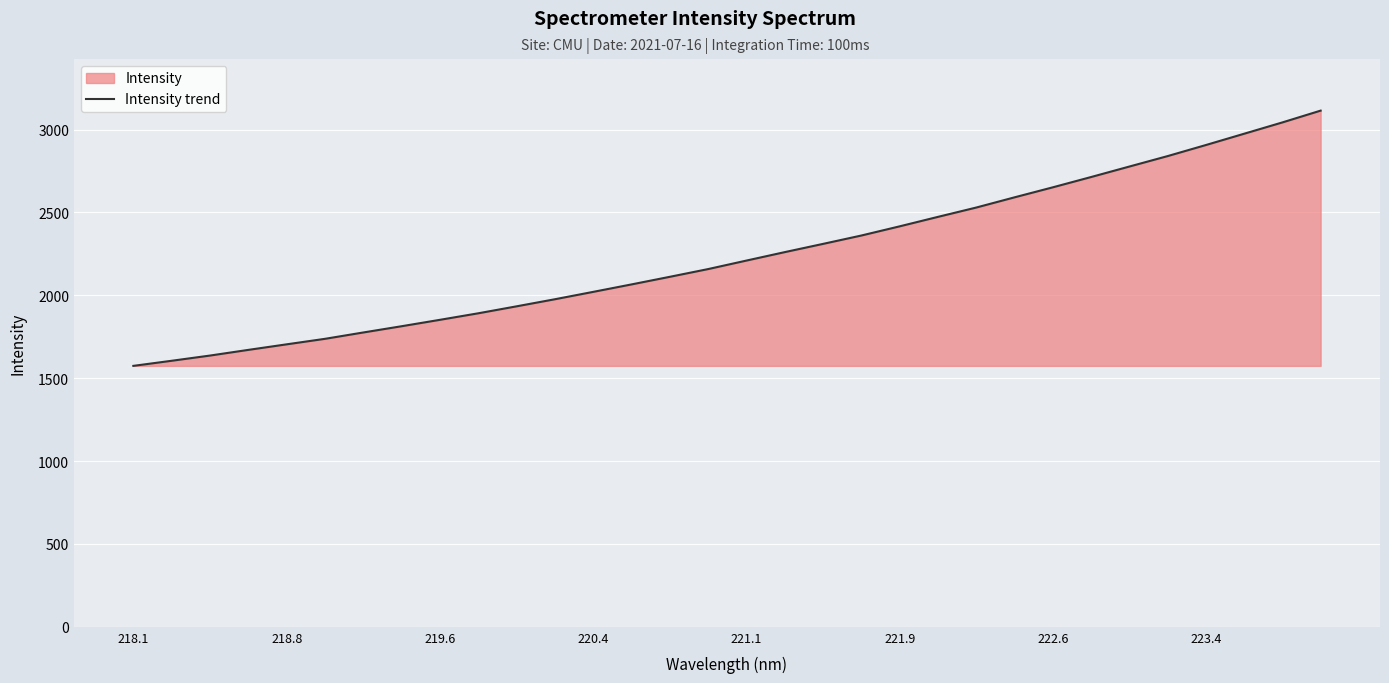

What is the difference between the maximum and minimum values?

1539.8